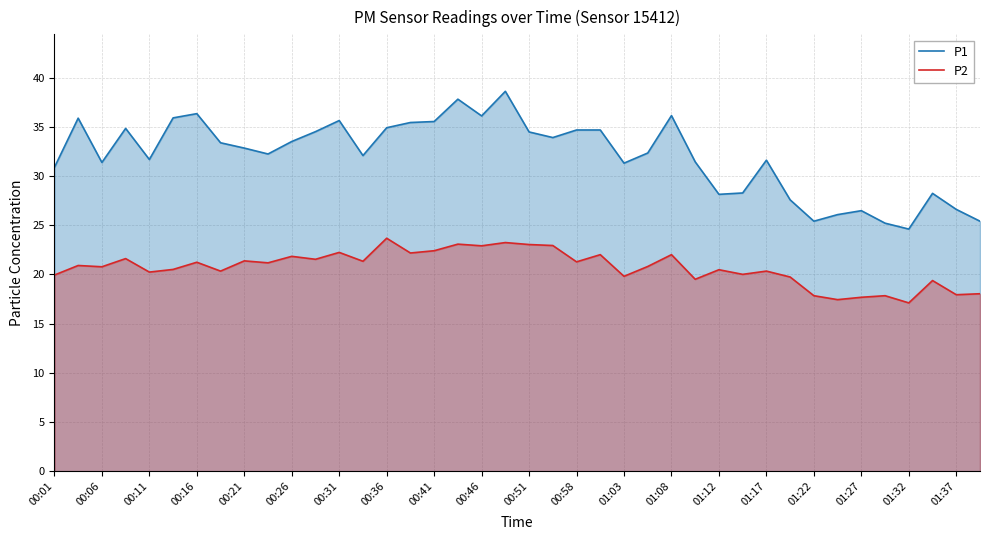

What is the highest value of the P2 series?

23.7